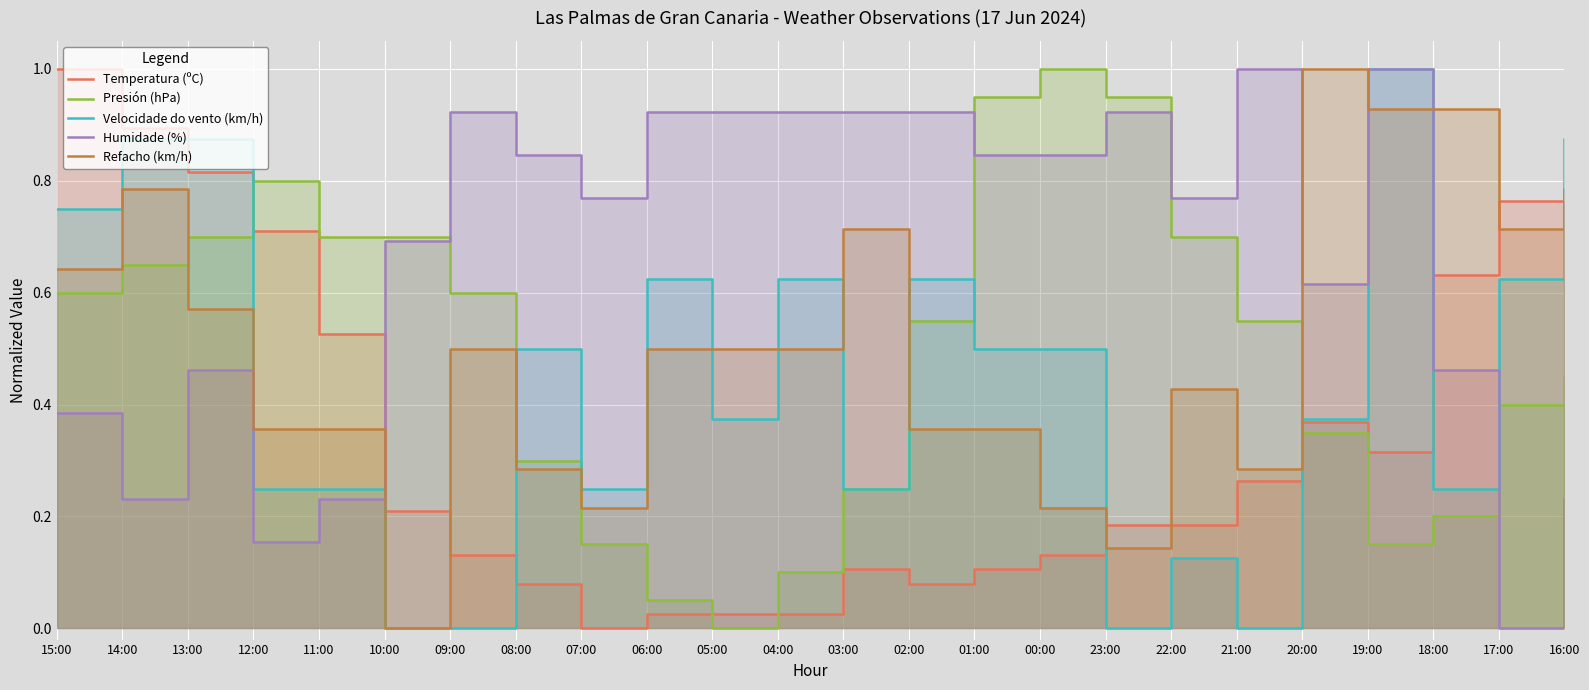

What is the sum of the Temperatura (ºC) values at 10:00 and 15:00?

1.2